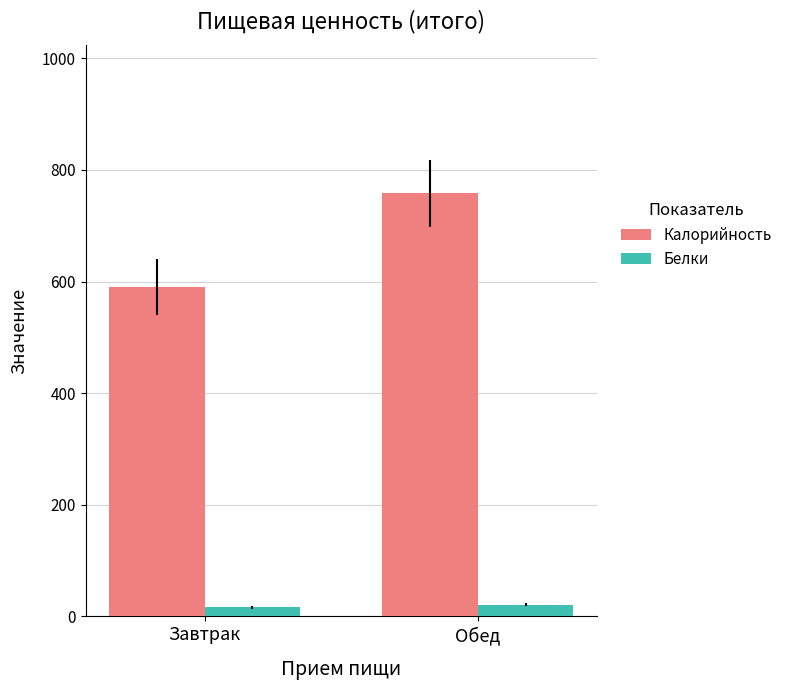

Which category has the highest value across all series?

Обед